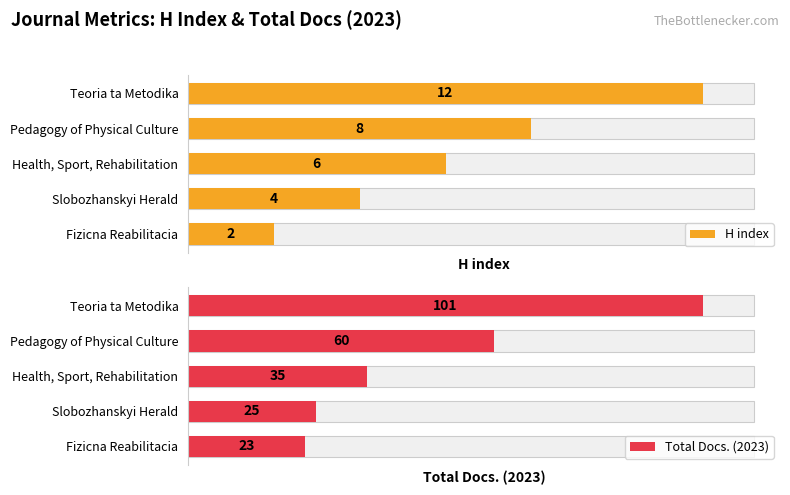

List the series in order of their peak value, highest first.

Total Docs. (2023), H index